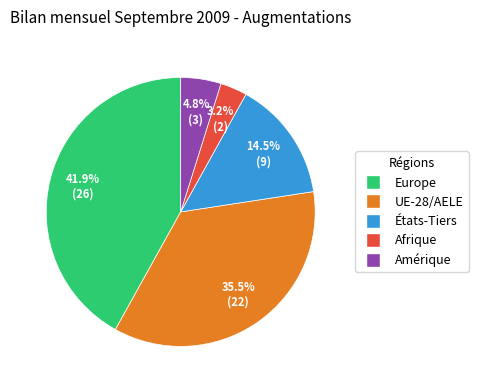

Does any single category account for the majority?

No